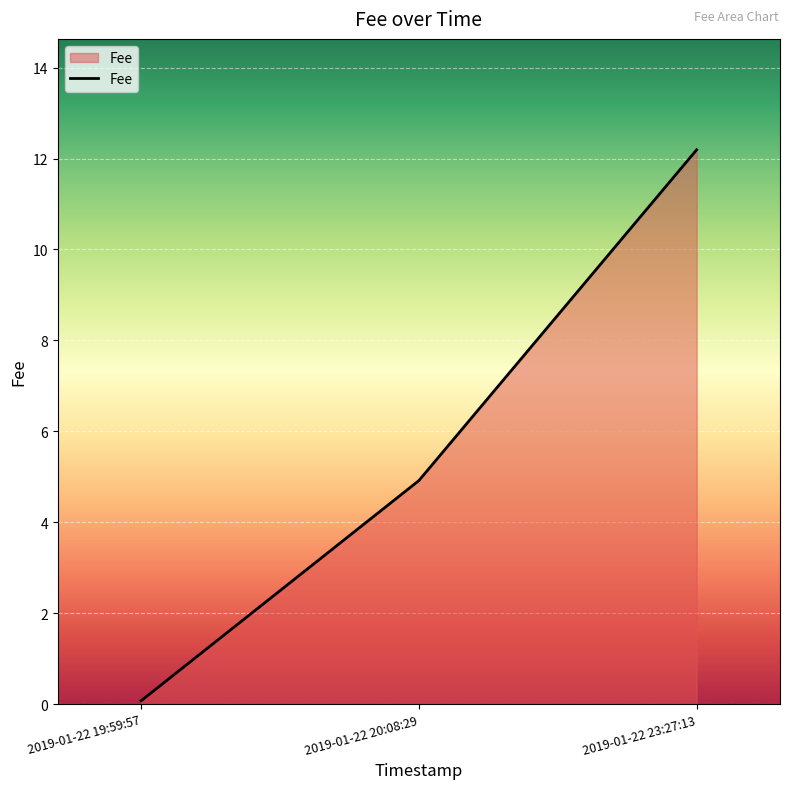

Which category has the highest value across all series?

2019-01-22 23:27:13